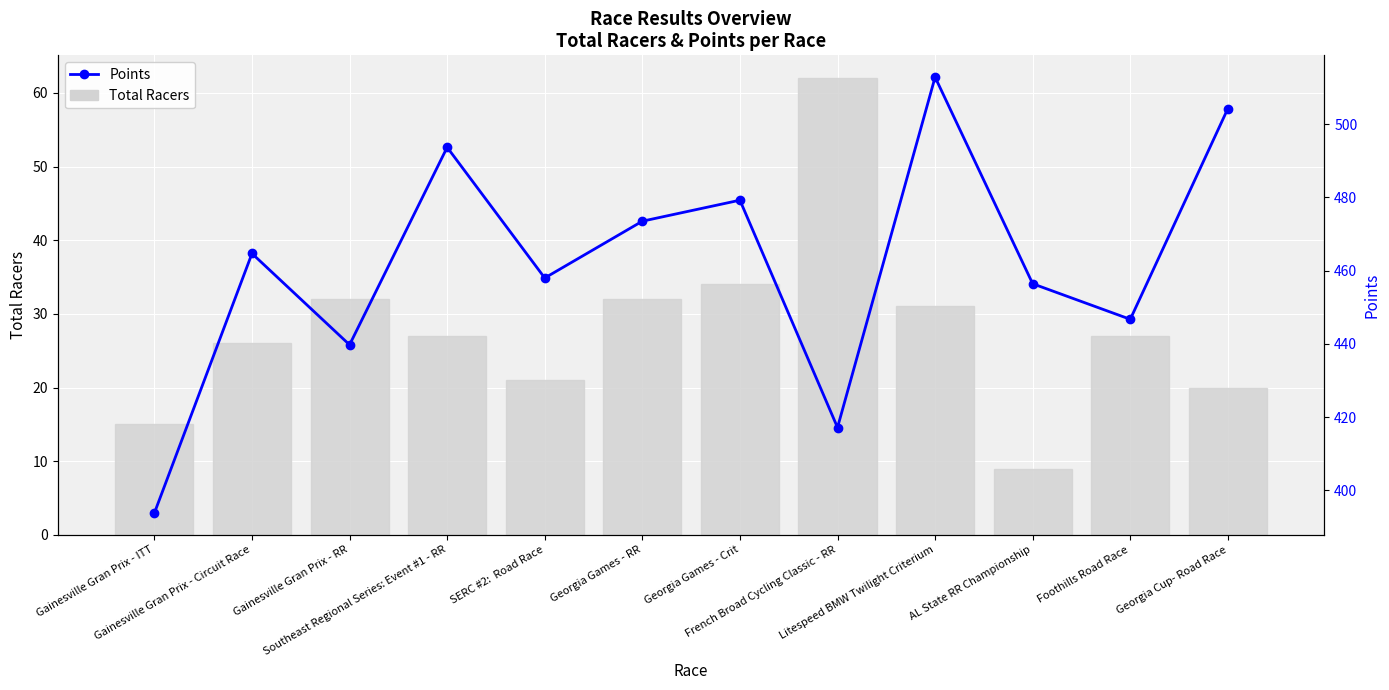

Between French Broad Cycling Classic - RR and AL State RR Championship, which series saw the biggest shift?

Total Racers